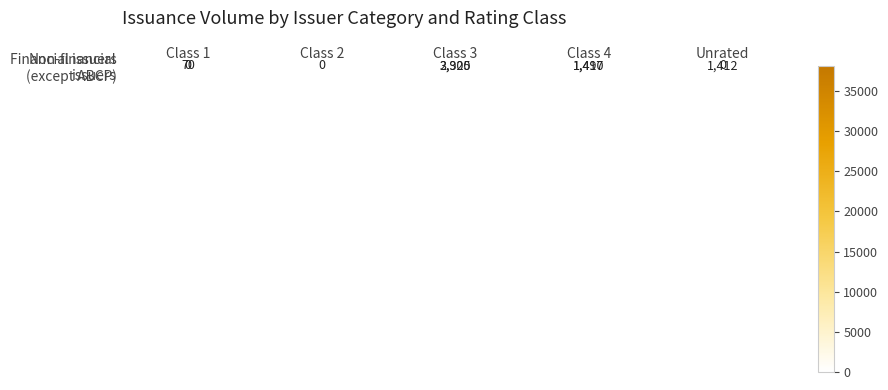

What is the total value across all series at Class 2?

38151